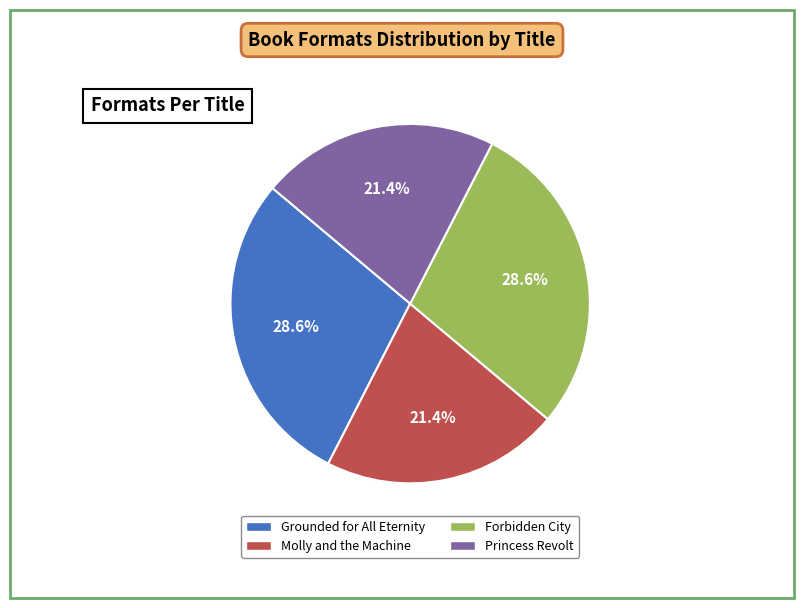

What is the ratio of the value at Grounded for All Eternity to the value at Princess Revolt?

1.3